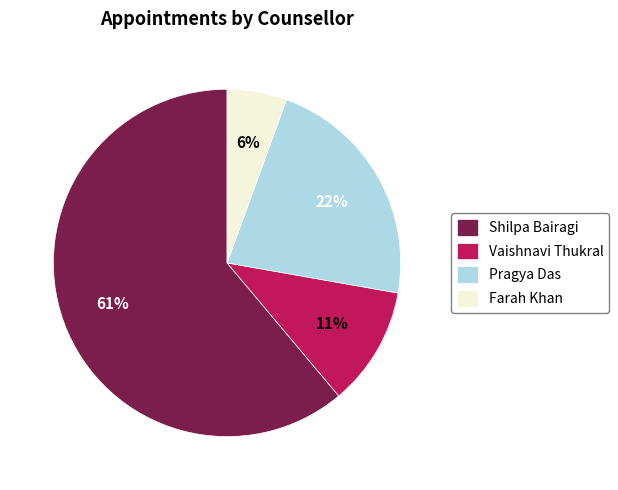

To the nearest percent, what portion does Shilpa Bairagi represent?

61%